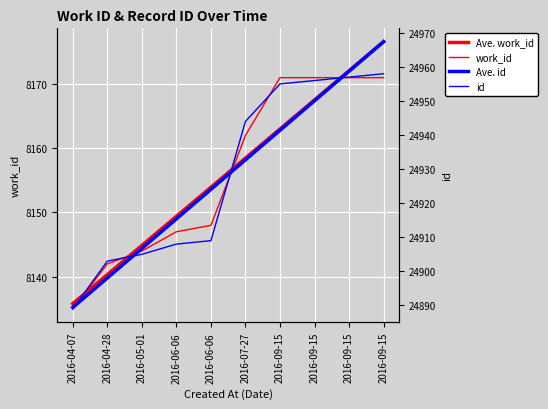

At which label does id reach its minimum?

2016-04-07